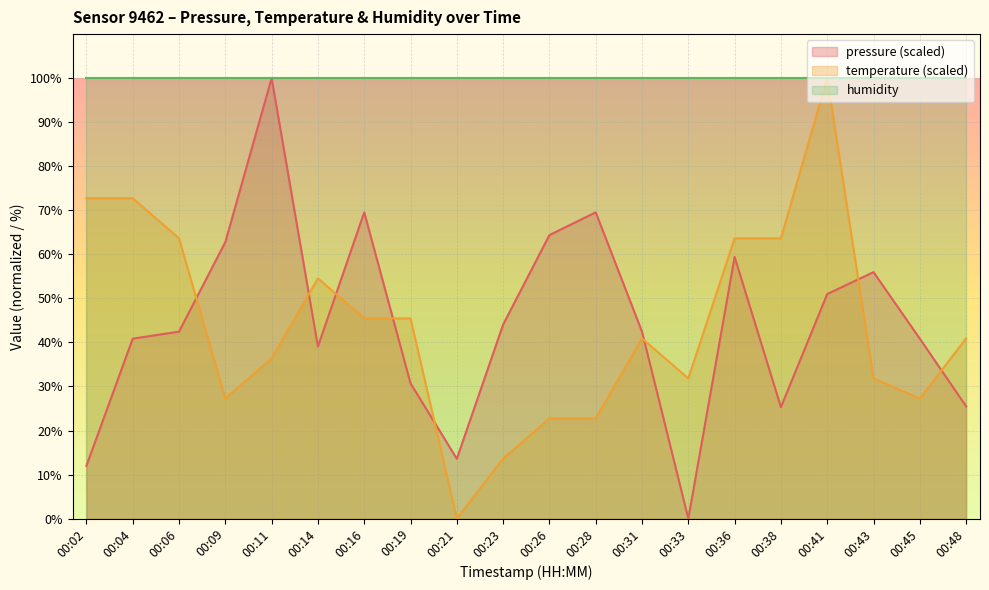

In pressure, how many points are higher than both neighbors (excluding endpoints)?

5